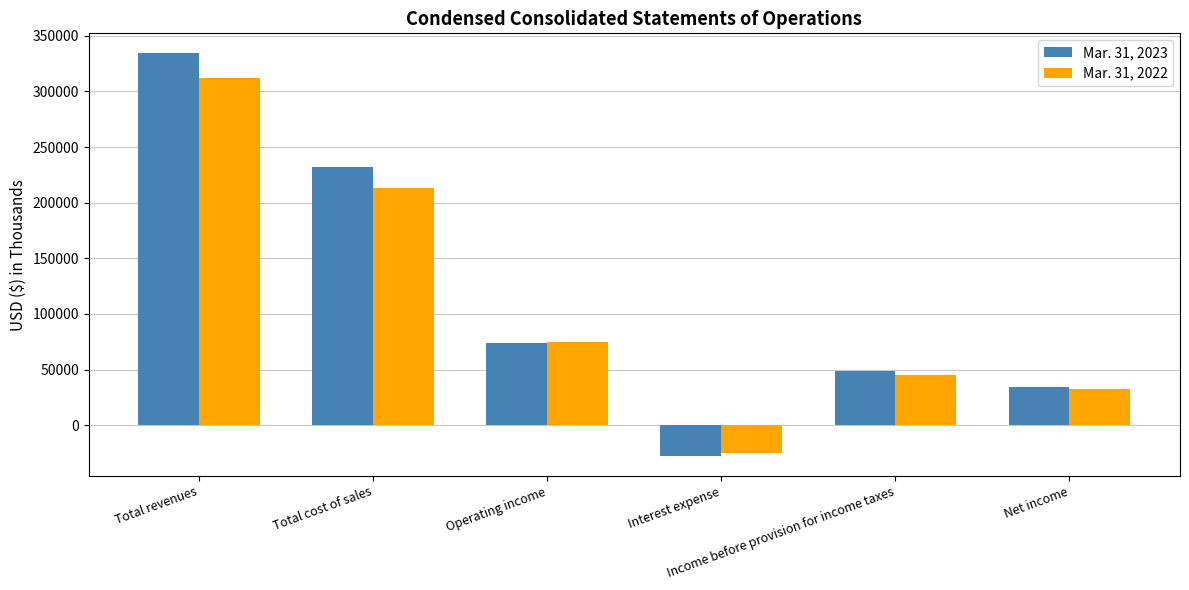

What position from the right is Interest expense?

3